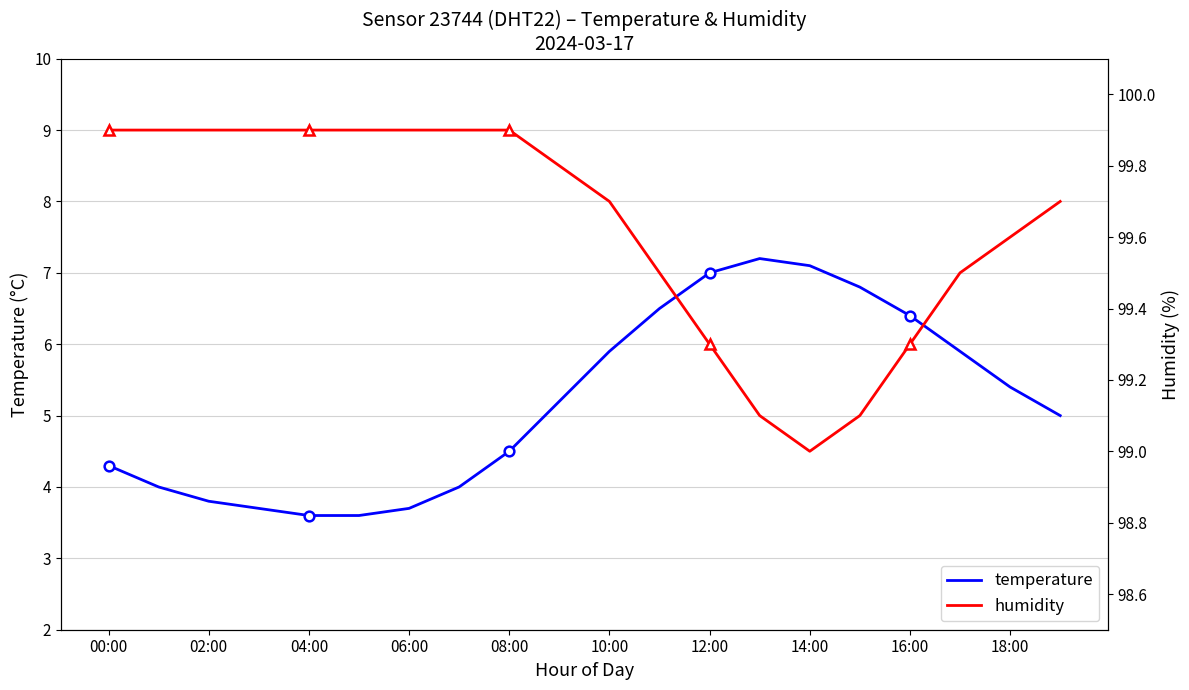

The temperature series shows 3.7 at 06:00. True or false?

True